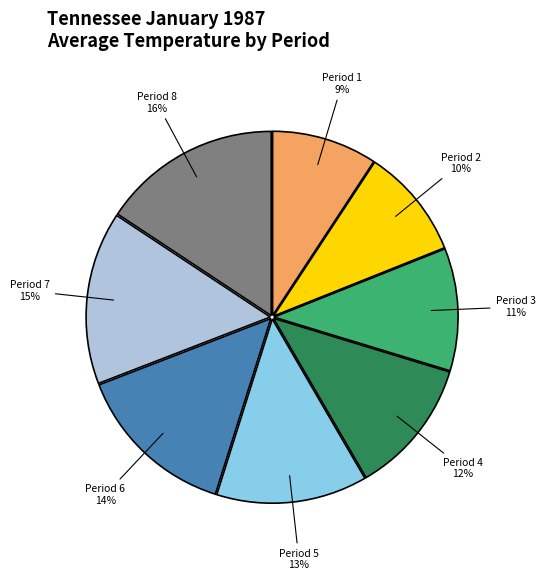

Between Period 5 and Period 8, which is larger?

Period 8